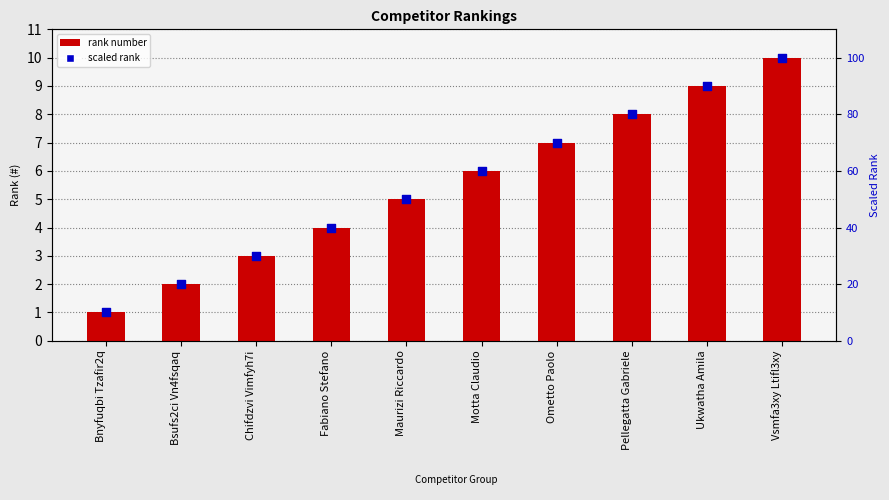

What is the total value across all series at Maurizi Riccardo?

55